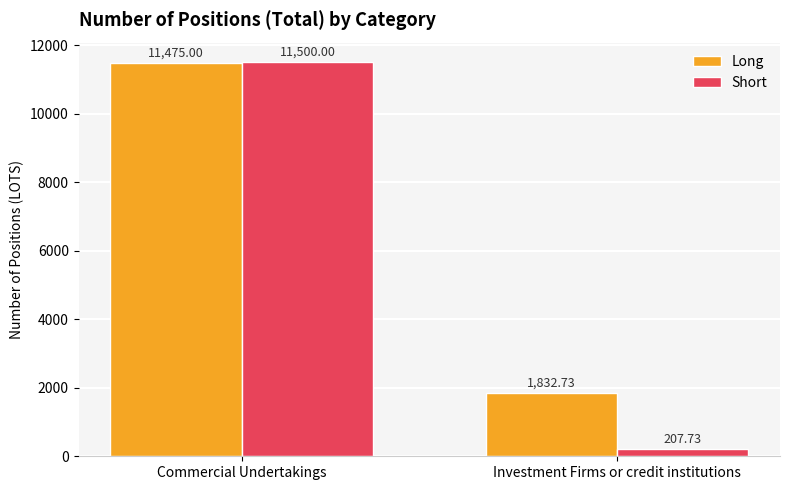

At how many categories does at least one series exceed 6842?

1